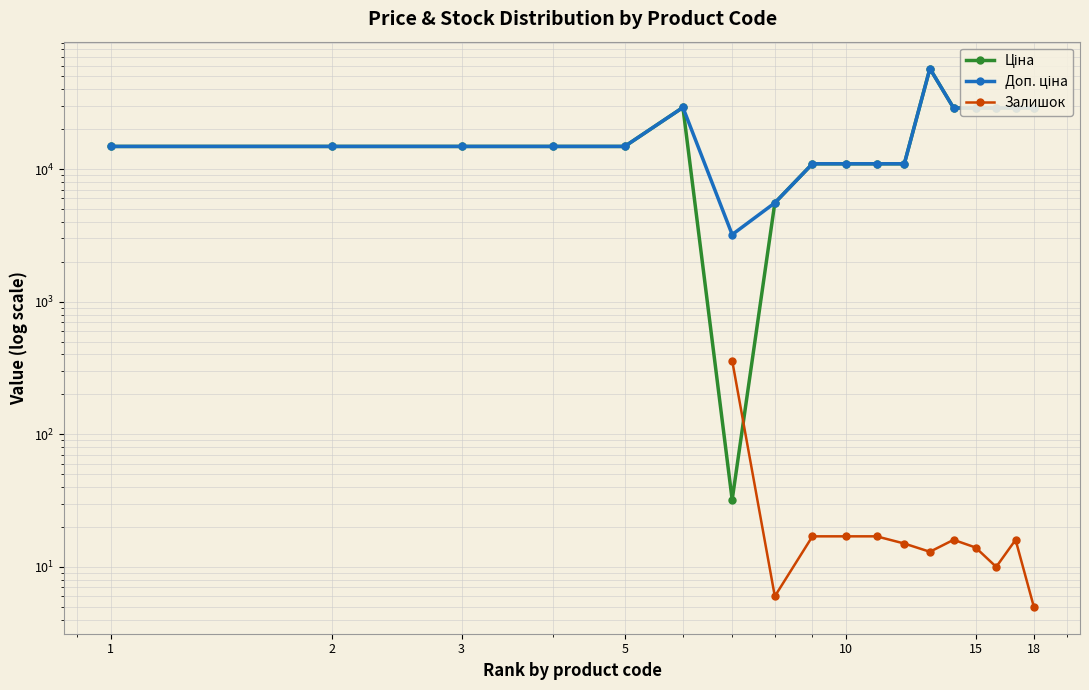

Does the chart have visible grid lines?

Yes